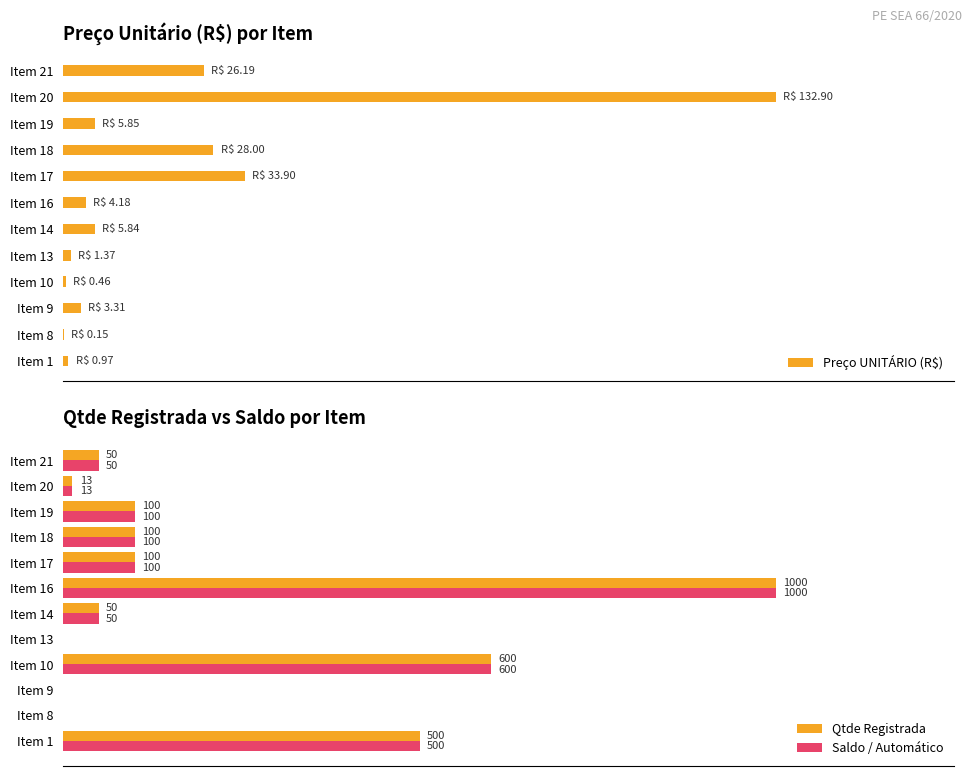

What is the minimum value for Preço UNITÁRIO (R$)?

0.1